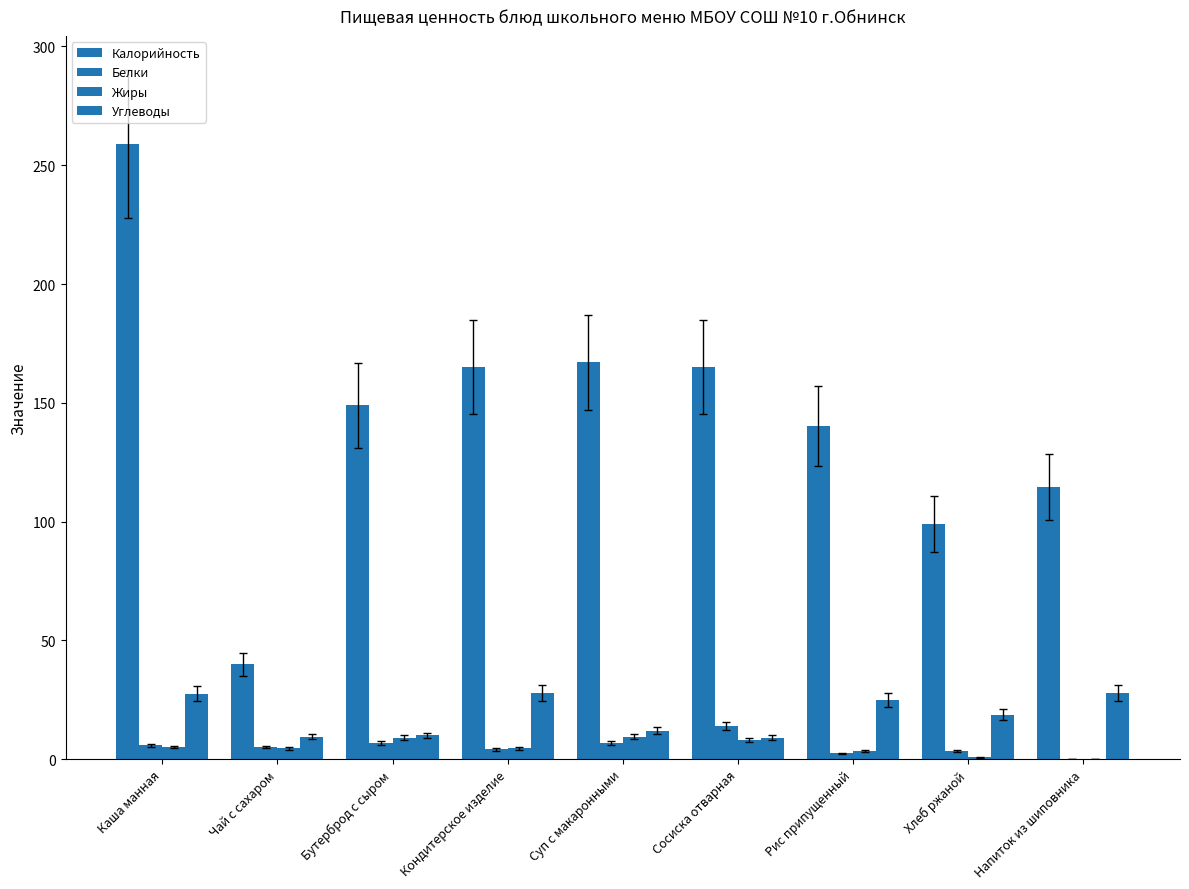

How many values in the Углеводы series exceed 18?

5